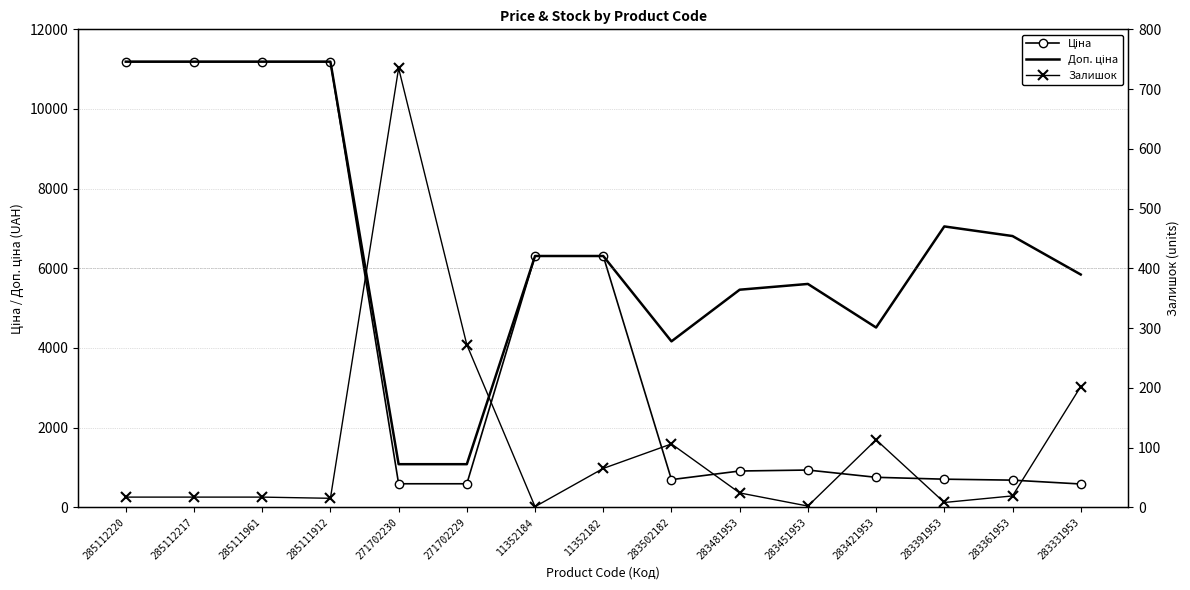

What is the label of the 2nd point from the right?

283361953